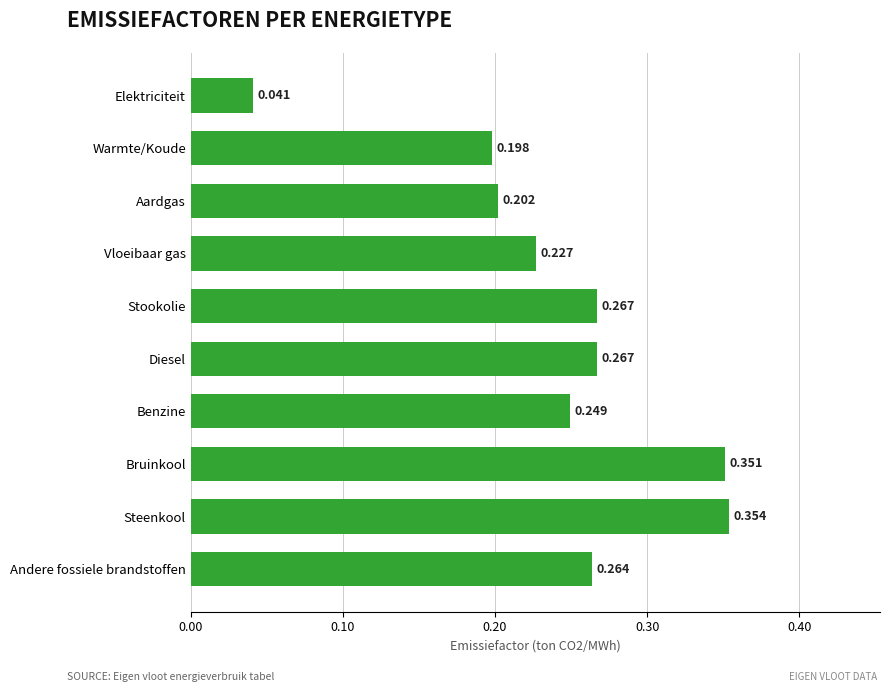

Which category has the highest value across all series?

Steenkool